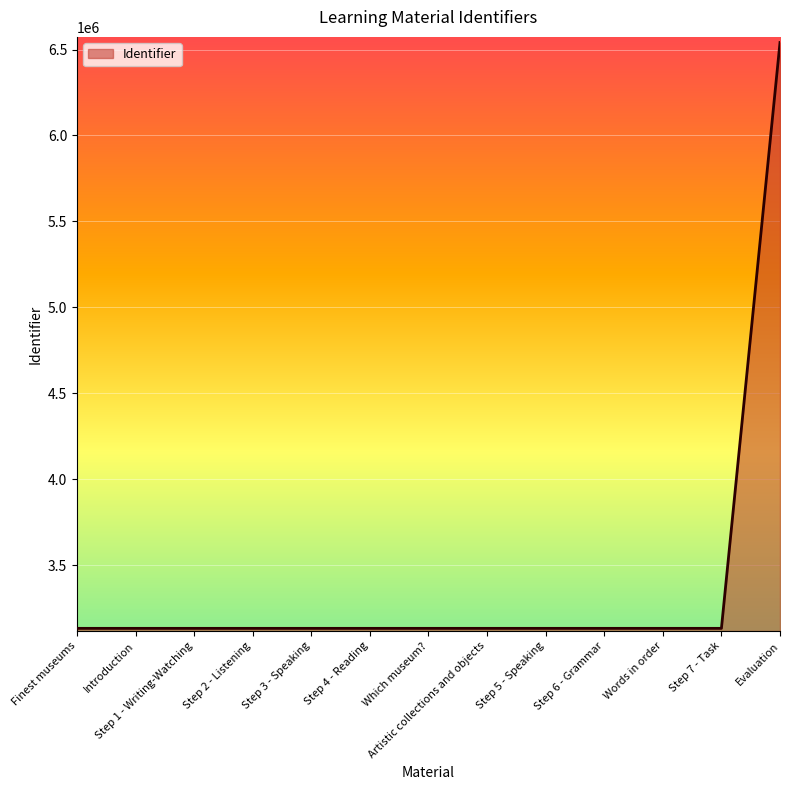

Which has a higher value, Evaluation or Which museum??

Evaluation